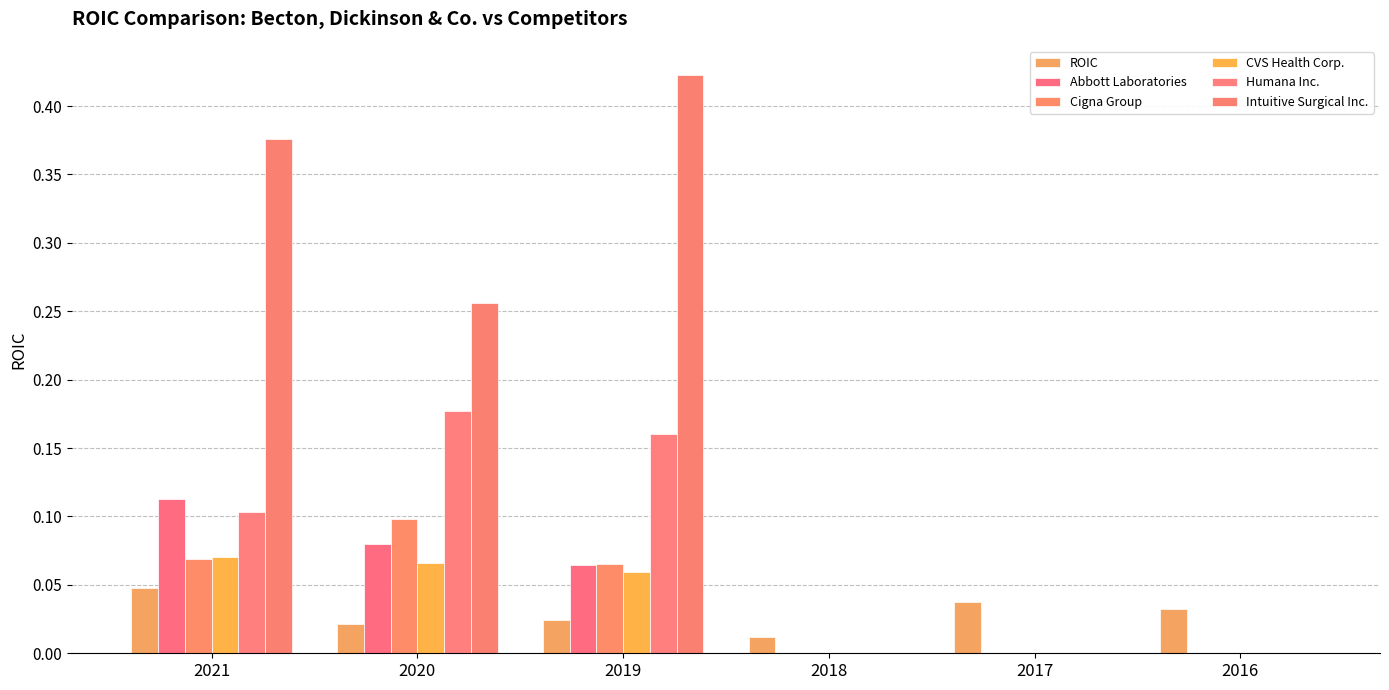

What are all the series names shown in the legend?

ROIC, Abbott Laboratories, Cigna Group, CVS Health Corp., Humana Inc., Intuitive Surgical Inc.